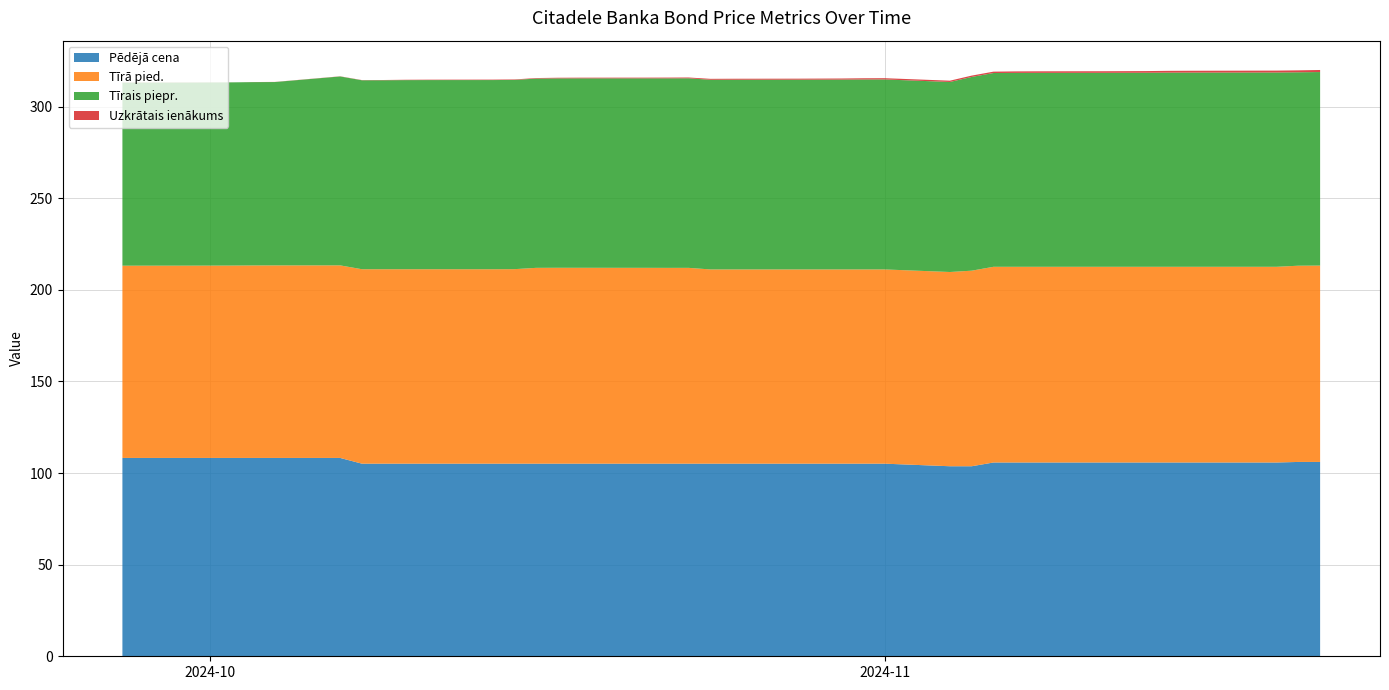

Reading left to right, transcribe all the data shown in this chart.

Pēdējā cena: 2024-09-27=108.2	2024-09-30=108.2	2024-10-01=108.2	2024-10-02=108.2	2024-10-03=108.2	2024-10-04=108.2	2024-10-07=108.2	2024-10-08=105.1	2024-10-09=105.1	2024-10-10=105.1	2024-10-11=105.1	2024-10-14=105.1	2024-10-15=105.1	2024-10-16=105.1	2024-10-17=105.1	2024-10-18=105.1	2024-10-21=105.1	2024-10-22=105.1	2024-10-23=105.1	2024-10-24=105.1	2024-10-25=105.1	2024-10-28=105.1	2024-10-29=105.1	2024-10-30=105.1	2024-10-31=105.1	2024-11-01=105.1	2024-11-04=103.7	2024-11-05=103.7	2024-11-06=105.7	2024-11-07=105.7	2024-11-08=105.7	2024-11-11=105.7	2024-11-12=105.7	2024-11-13=105.7	2024-11-14=105.7	2024-11-15=105.7	2024-11-19=105.7	2024-11-20=106.1	2024-11-21=106.1
Tīrā pied.: 2024-09-27=104.9	2024-09-30=104.9	2024-10-01=105.0	2024-10-02=105.0	2024-10-03=105.0	2024-10-04=105.1	2024-10-07=105.1	2024-10-08=106.1	2024-10-09=106.1	2024-10-10=106.1	2024-10-11=106.1	2024-10-14=106.1	2024-10-15=106.2	2024-10-16=106.9	2024-10-17=106.9	2024-10-18=106.9	2024-10-21=106.9	2024-10-22=106.9	2024-10-23=106.9	2024-10-24=106.0	2024-10-25=106.0	2024-10-28=106.0	2024-10-29=106.0	2024-10-30=106.0	2024-10-31=106.0	2024-11-01=106.0	2024-11-04=106.0	2024-11-05=106.7	2024-11-06=106.8	2024-11-07=106.8	2024-11-08=106.8	2024-11-11=106.8	2024-11-12=106.8	2024-11-13=106.8	2024-11-14=106.8	2024-11-15=106.8	2024-11-19=106.8	2024-11-20=107.1	2024-11-21=107.2
Tīrais piepr.: 2024-09-27=99.9	2024-09-30=99.9	2024-10-01=100.0	2024-10-02=100.0	2024-10-03=100.0	2024-10-04=100.1	2024-10-07=103.1	2024-10-08=103.1	2024-10-09=103.1	2024-10-10=103.2	2024-10-11=103.2	2024-10-14=103.2	2024-10-15=103.3	2024-10-16=103.3	2024-10-17=103.4	2024-10-18=103.4	2024-10-21=103.4	2024-10-22=103.4	2024-10-23=103.4	2024-10-24=103.5	2024-10-25=103.5	2024-10-28=103.5	2024-10-29=103.6	2024-10-30=103.6	2024-10-31=103.7	2024-11-01=103.7	2024-11-04=103.7	2024-11-05=105.7	2024-11-06=105.7	2024-11-07=105.8	2024-11-08=105.8	2024-11-11=105.9	2024-11-12=105.9	2024-11-13=105.9	2024-11-14=106.0	2024-11-15=106.0	2024-11-19=106.0	2024-11-20=105.6	2024-11-21=105.6
Uzkrātais ienākums: 2024-09-27=-0.1	2024-09-30=-0.1	2024-10-01=-0.0	2024-10-02=-0.0	2024-10-03=0.0	2024-10-04=0.1	2024-10-07=0.1	2024-10-08=0.1	2024-10-09=0.1	2024-10-10=0.2	2024-10-11=0.2	2024-10-14=0.2	2024-10-15=0.3	2024-10-16=0.3	2024-10-17=0.4	2024-10-18=0.4	2024-10-21=0.4	2024-10-22=0.4	2024-10-23=0.4	2024-10-24=0.5	2024-10-25=0.5	2024-10-28=0.5	2024-10-29=0.6	2024-10-30=0.6	2024-10-31=0.7	2024-11-01=0.7	2024-11-04=0.7	2024-11-05=0.7	2024-11-06=0.7	2024-11-07=0.8	2024-11-08=0.8	2024-11-11=0.9	2024-11-12=0.9	2024-11-13=0.9	2024-11-14=1.0	2024-11-15=1.0	2024-11-19=1.0	2024-11-20=1.1	2024-11-21=1.1